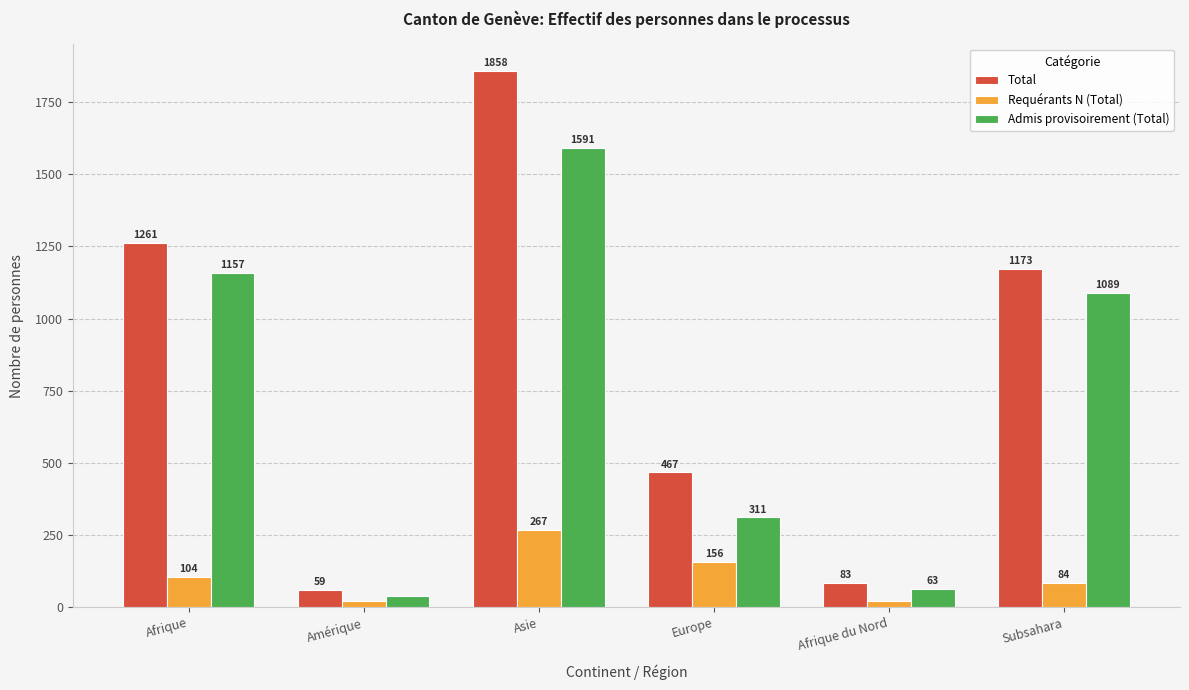

What are all the series names shown in the legend?

Total, Requérants N (Total), Admis provisoirement (Total)